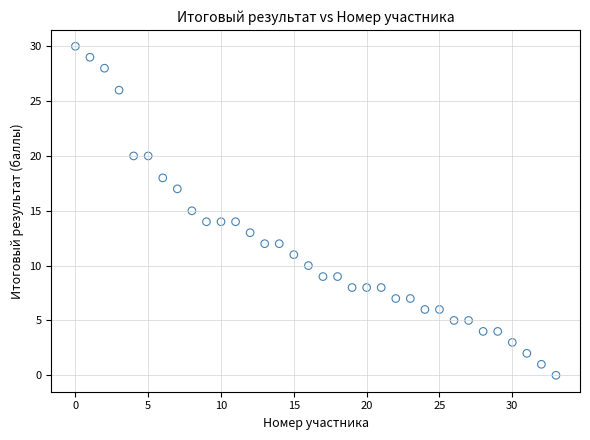

What is the range of Y values (max minus min)?

30